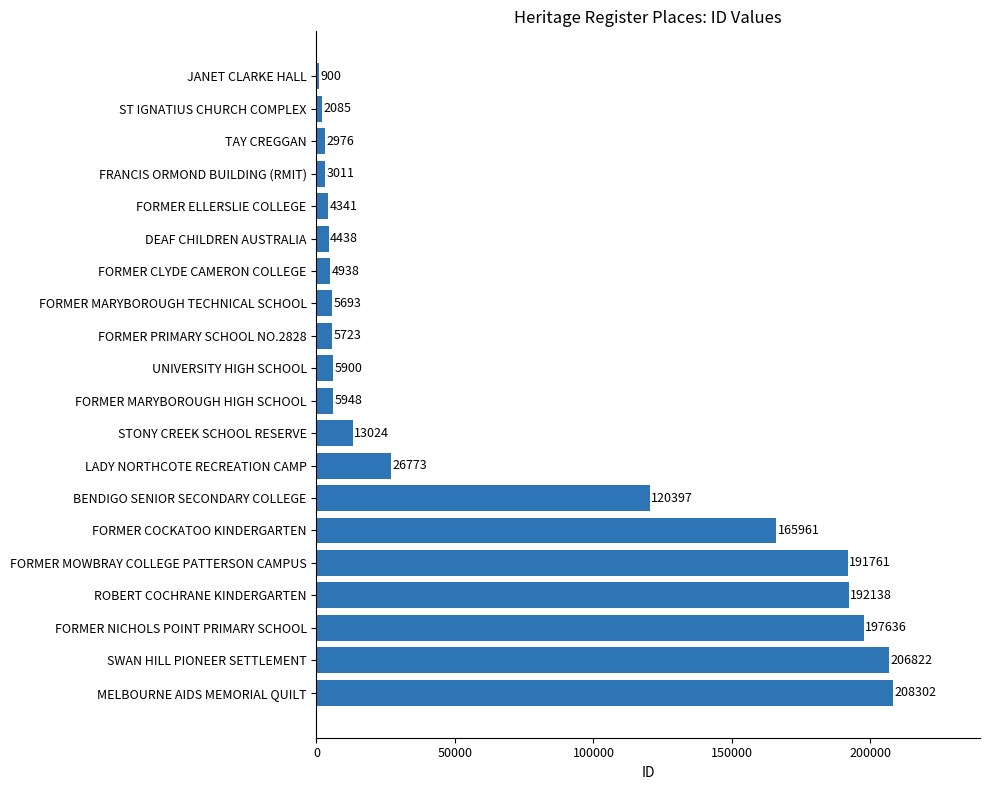

What value does the data have at ST IGNATIUS CHURCH COMPLEX?

2085